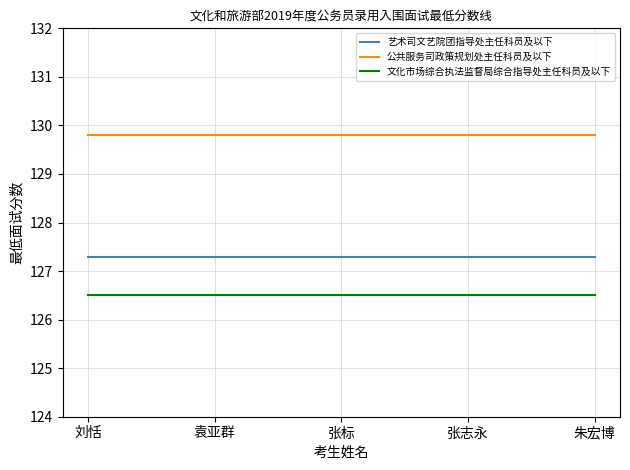

What is the approximate value of 公共服务司政策规划处主任科员及以下 at 朱宏博?

129.8